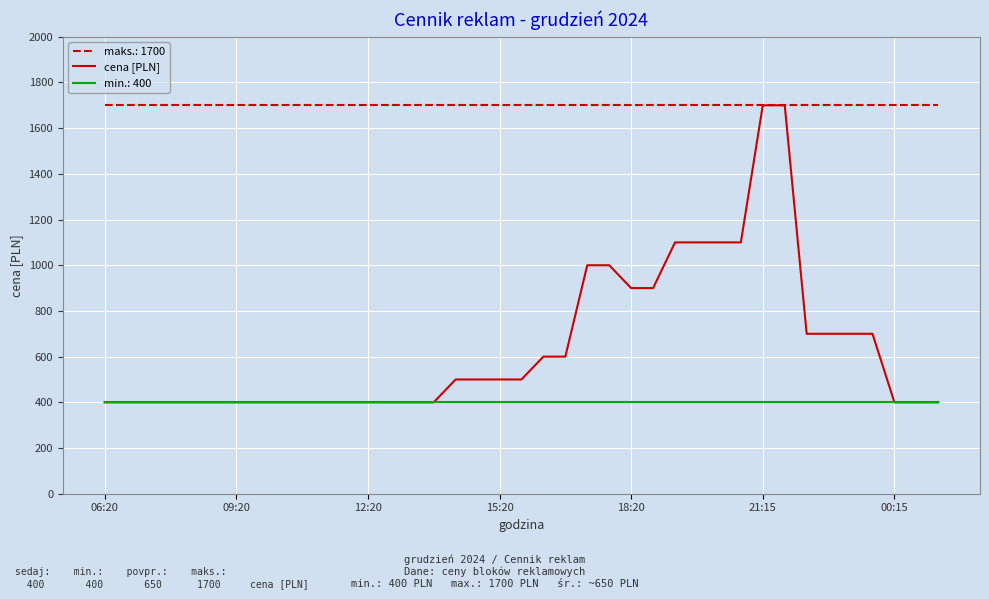

True or false: min.: 400 and maks.: 1700 cross at least once.

False